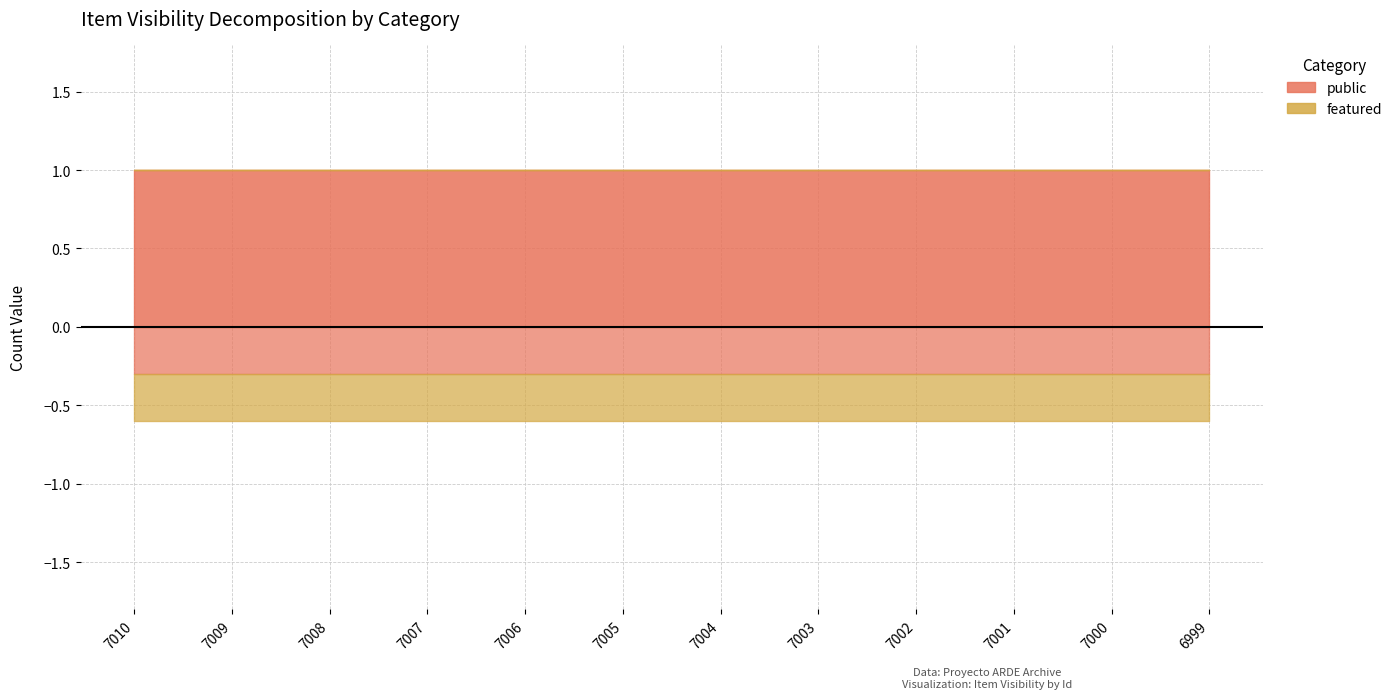

How many lines are shown in the chart?

2